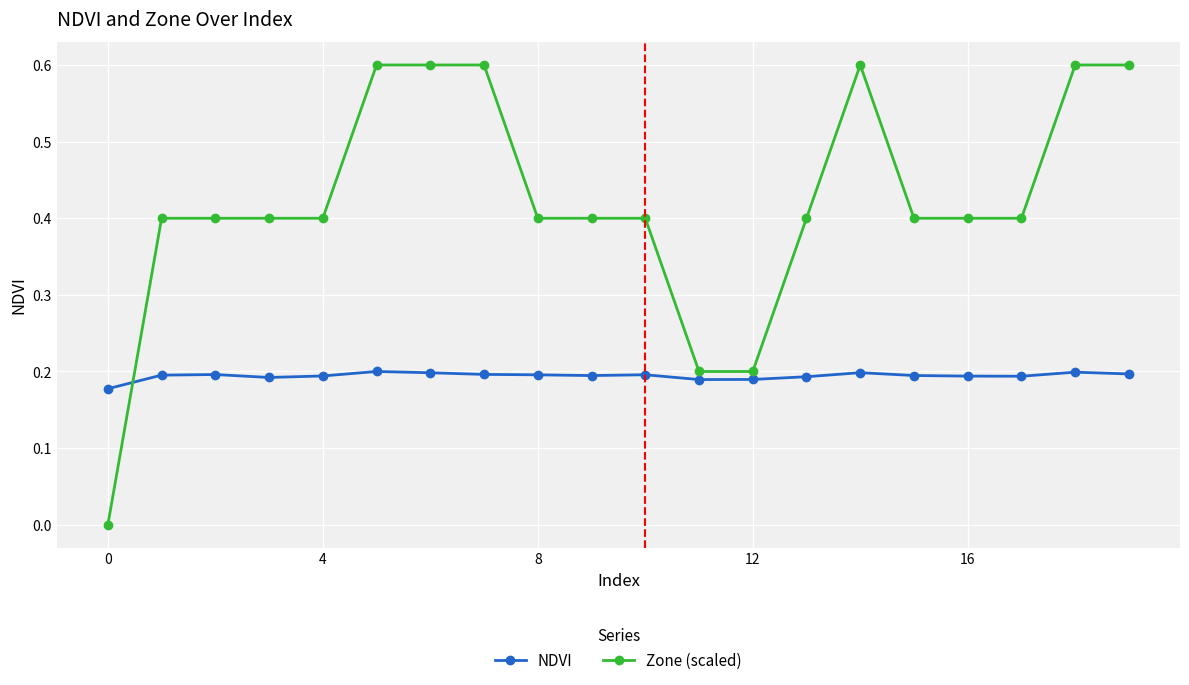

List the series in order of their peak value, lowest first.

NDVI, Zone (scaled)